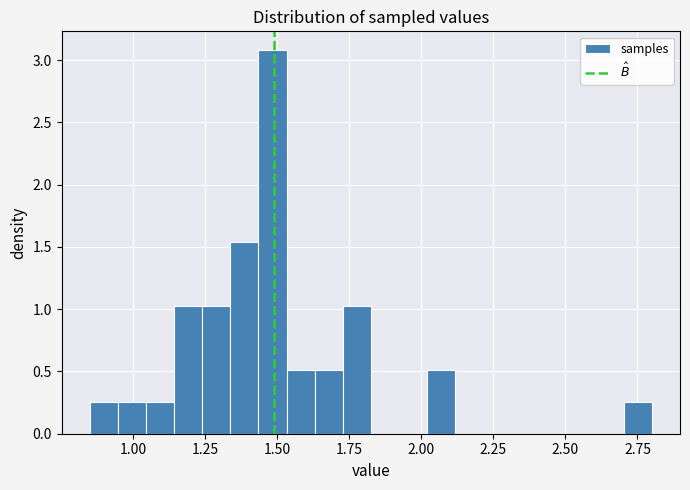

Around what value on the x-axis is the tallest bar? Give the approximate position of its centre, as read against the axis.

1.50